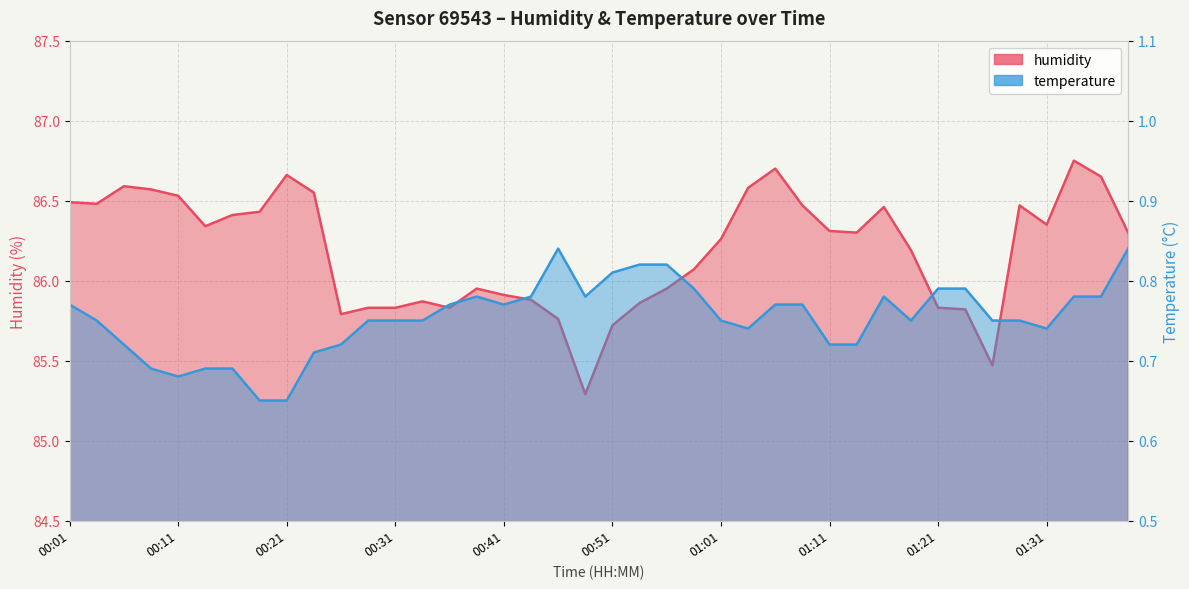

True or false: temperature and humidity cross at least once.

False